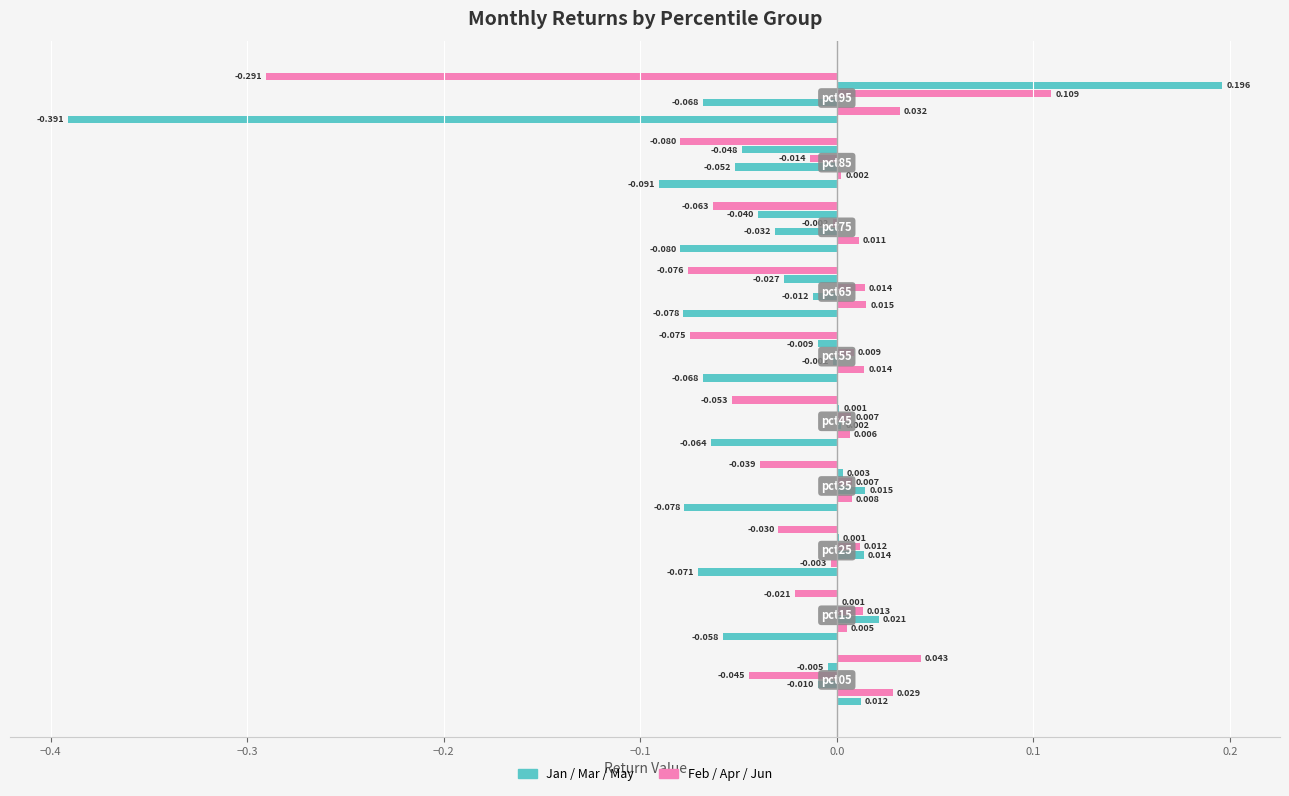

How many series are shown in this chart?

6